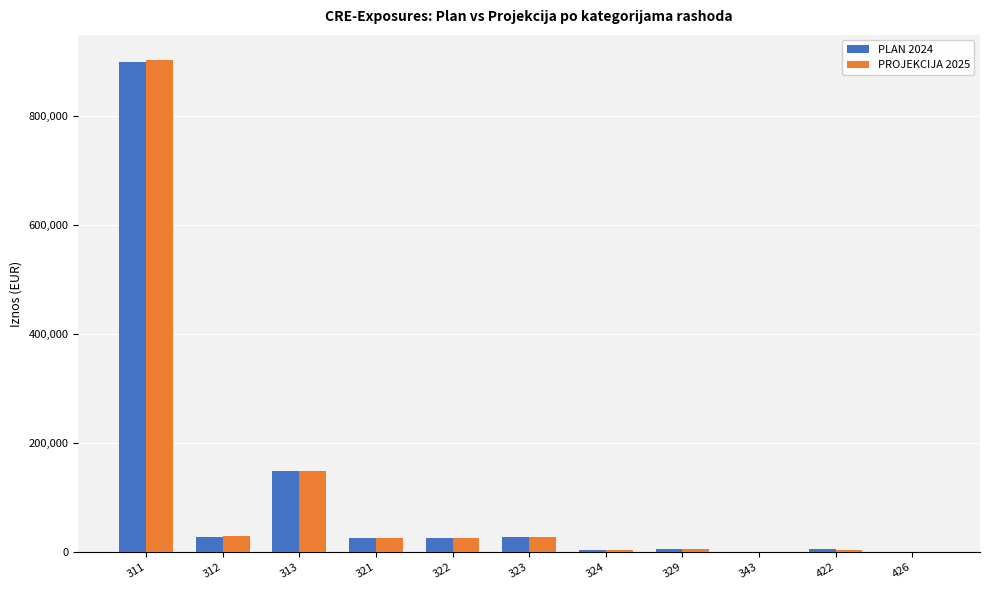

Which series has the widest spread of values?

PROJEKCIJA 2025